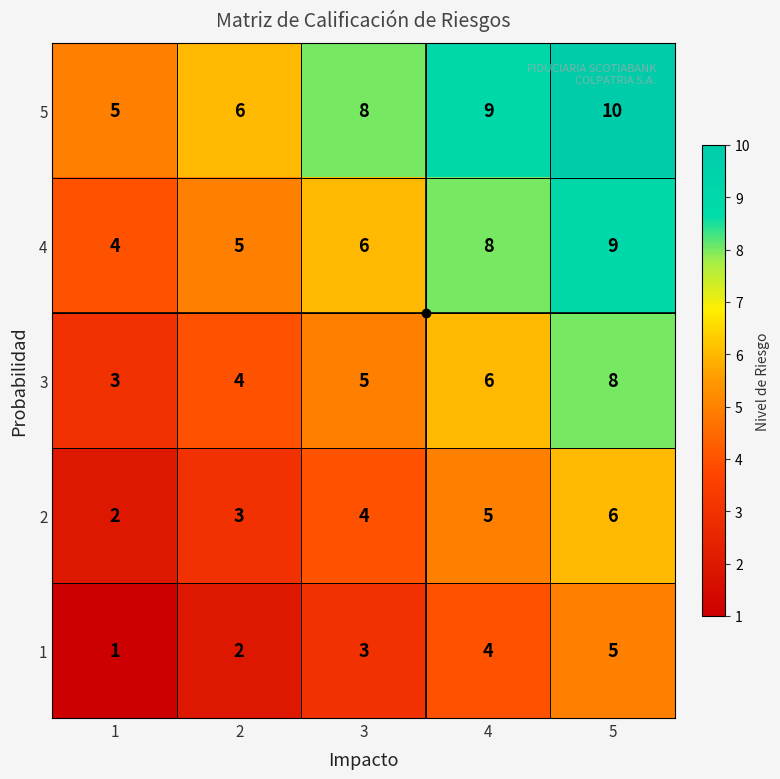

At which label is 4 closest to 6?

3